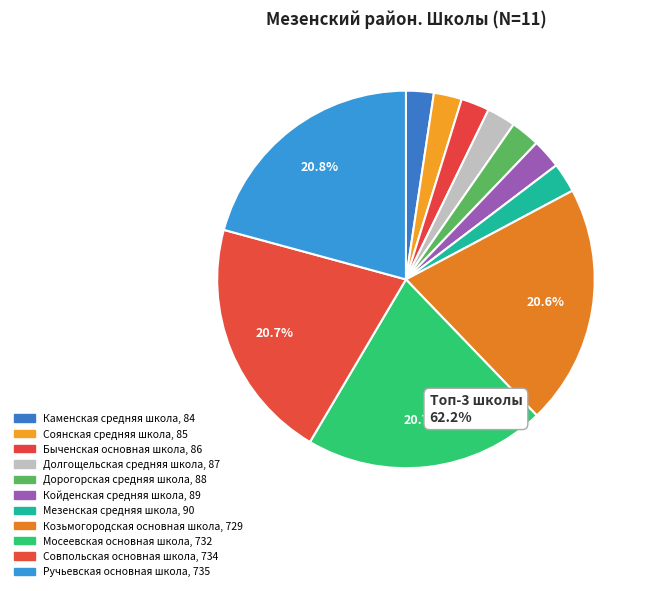

Between Мосеевская основная школа and Мезенская средняя школа, which is larger?

Мосеевская основная школа